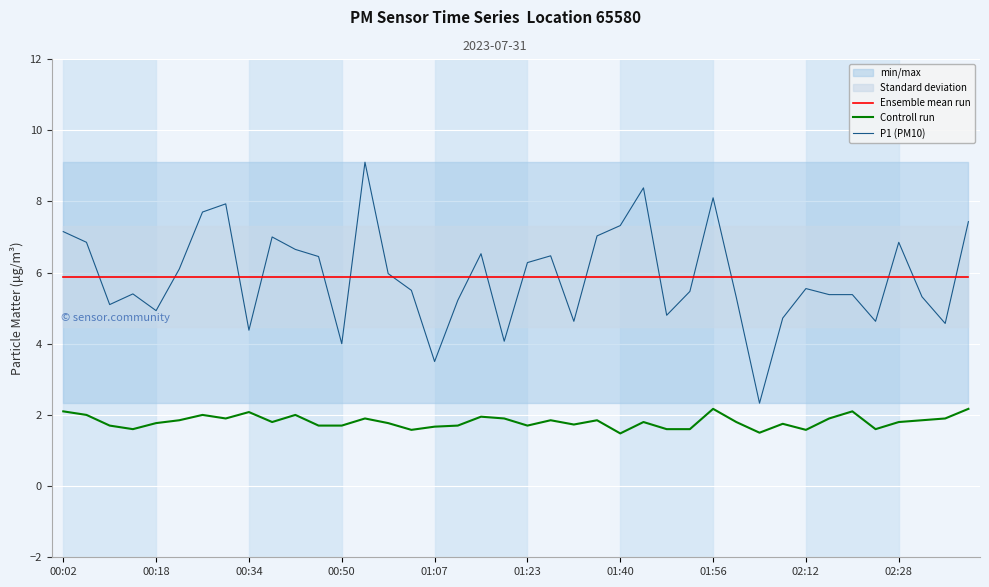

How many lines are shown in the chart?

3